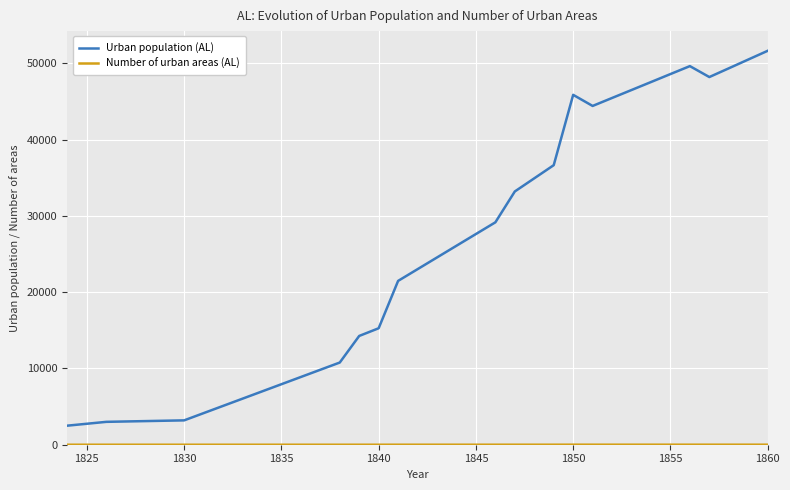

Which series has the largest total across all categories?

Urban population (AL)